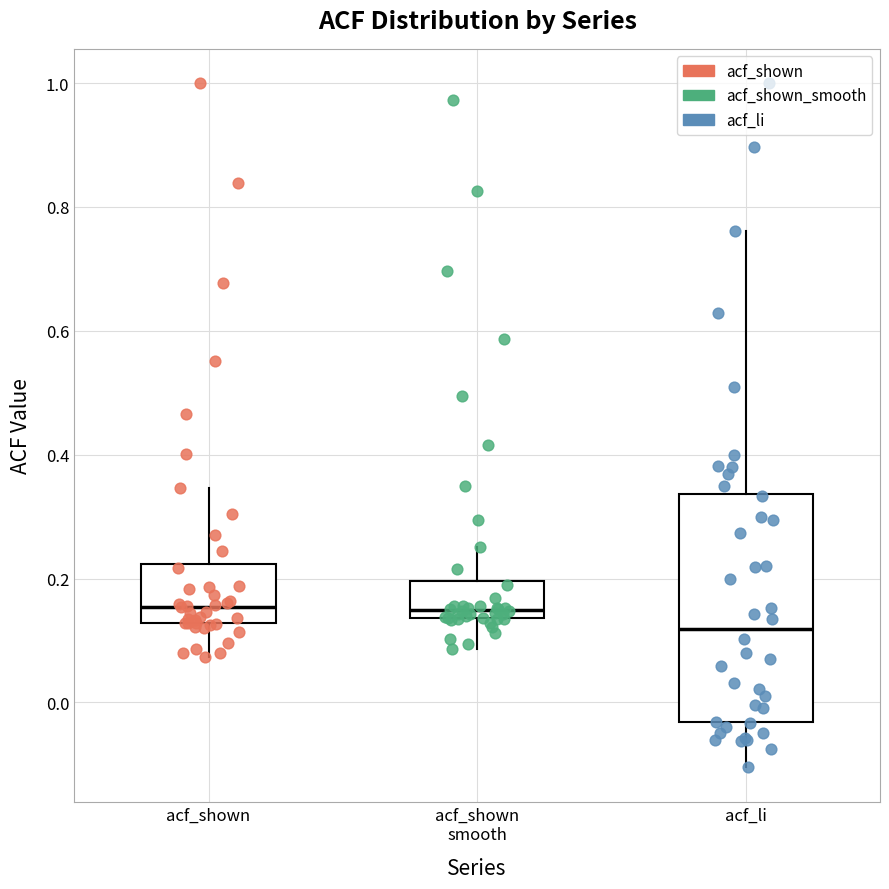

Reading left to right, transcribe this box plot: for each box, give where its median line is, the range the box spans, and where its two whiskers end, as read against the y-axis. The values are not printed on the chart, so give them approximately, as read against the axis.

acf_shown: median 0.16, box 0.12 to 0.22, whiskers 0.08 to 0.34
acf_shown smooth: median 0.14 (just above the box's lower edge), box 0.14 to 0.20, whiskers 0.08 to 0.26
acf_li: median 0.12, box -0.04 to 0.34, whiskers -0.10 to 0.76